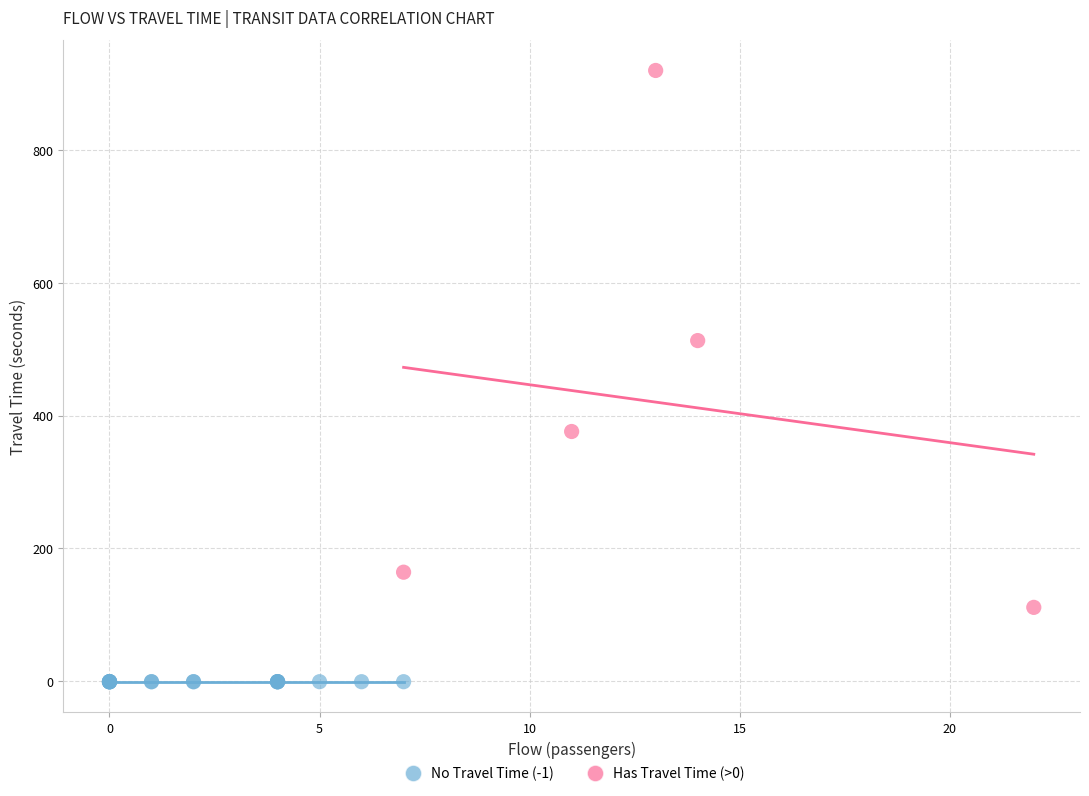

Which series contains the highest Y value?

Has Travel Time (>0)